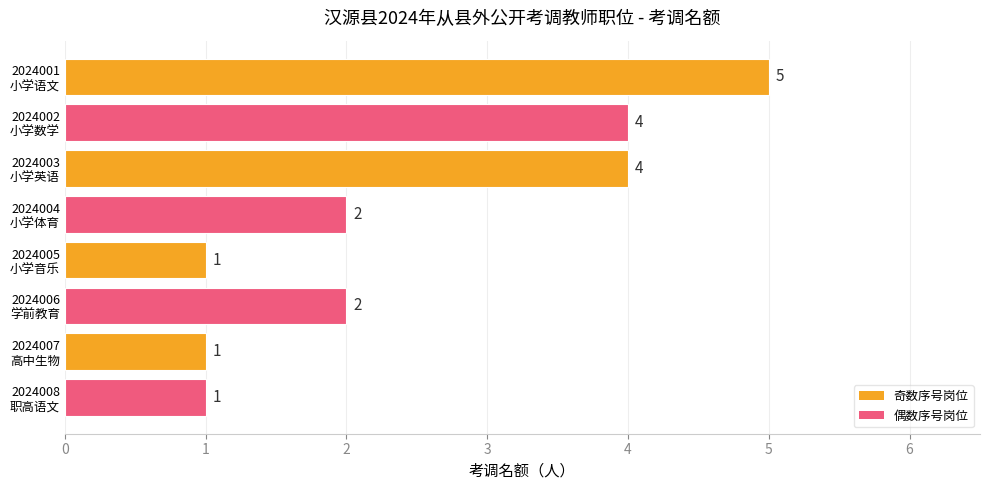

Reading bottom to top, what are all the values shown in this chart?

1	1	2	1	2	4	4	5